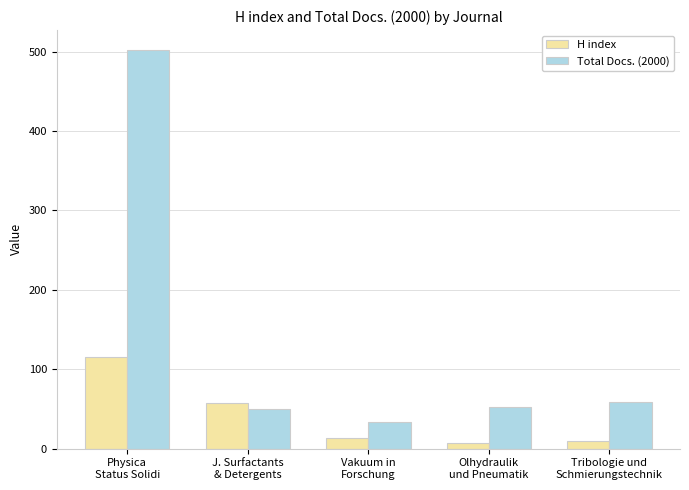

How many categories are shown in the chart?

5